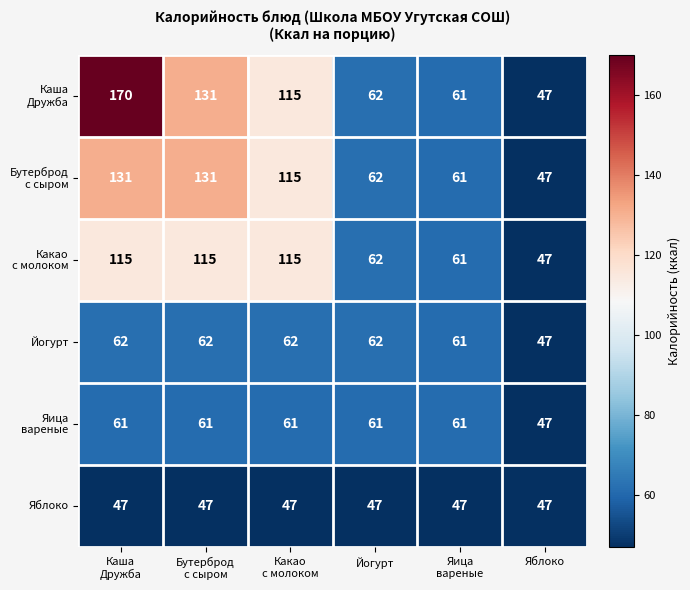

What is the minimum value shown in the chart?

47